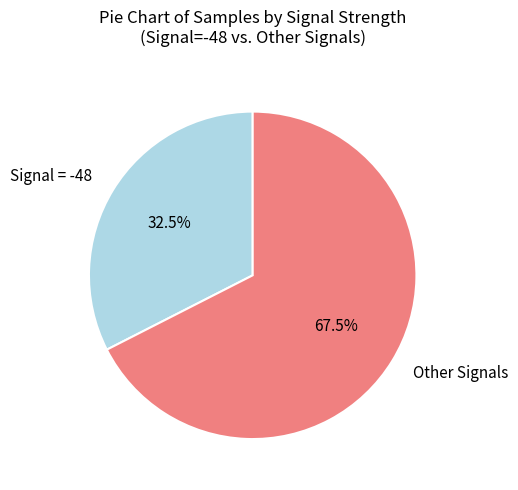

What percentage do Signal = -48 and Other Signals together represent?

100.0%